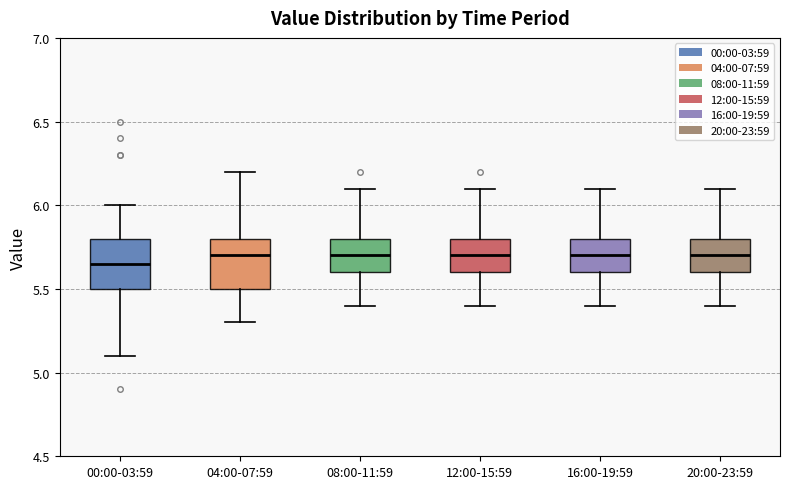

Reading left to right, read every box against the y-axis: the position of its median line, the range the box covers, and the ends of its whiskers. The values are not printed on the chart, so give them approximately, as read against the axis.

00:00-03:59: median 5.65, box 5.50 to 5.80, whiskers 5.10 to 6.00
04:00-07:59: median 5.70, box 5.50 to 5.80, whiskers 5.30 to 6.20
08:00-11:59: median 5.70, box 5.60 to 5.80, whiskers 5.40 to 6.10
12:00-15:59: median 5.70, box 5.60 to 5.80, whiskers 5.40 to 6.10
16:00-19:59: median 5.70, box 5.60 to 5.80, whiskers 5.40 to 6.10
20:00-23:59: median 5.70, box 5.60 to 5.80, whiskers 5.40 to 6.10